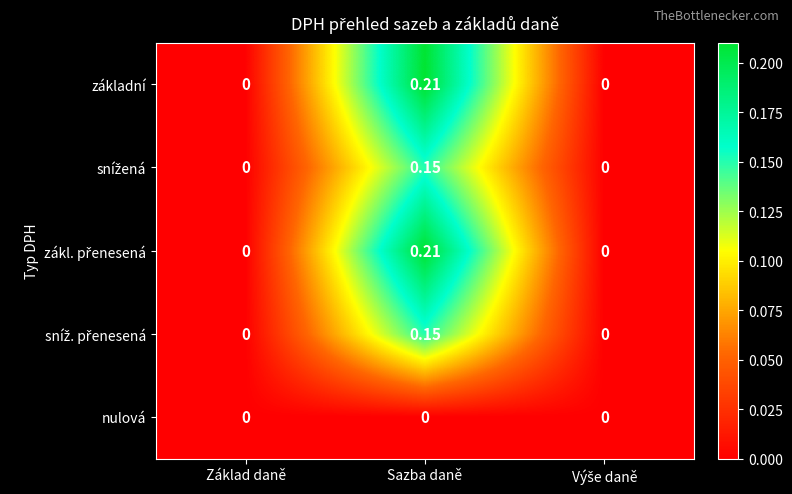

Which category has the highest value across all series?

Sazba daně